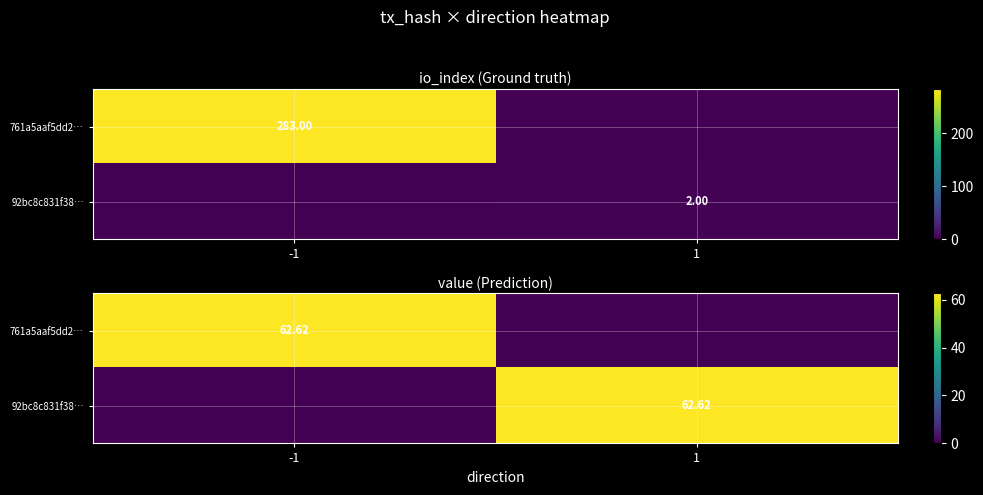

What is the difference between the maximum and minimum values in the 92bc8c831f38… series?

62.6